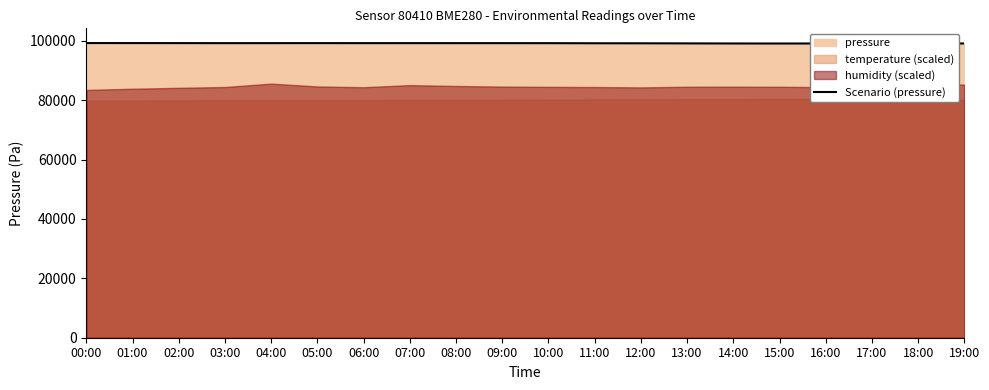

What is the label of the 8th point from the left?

07:00